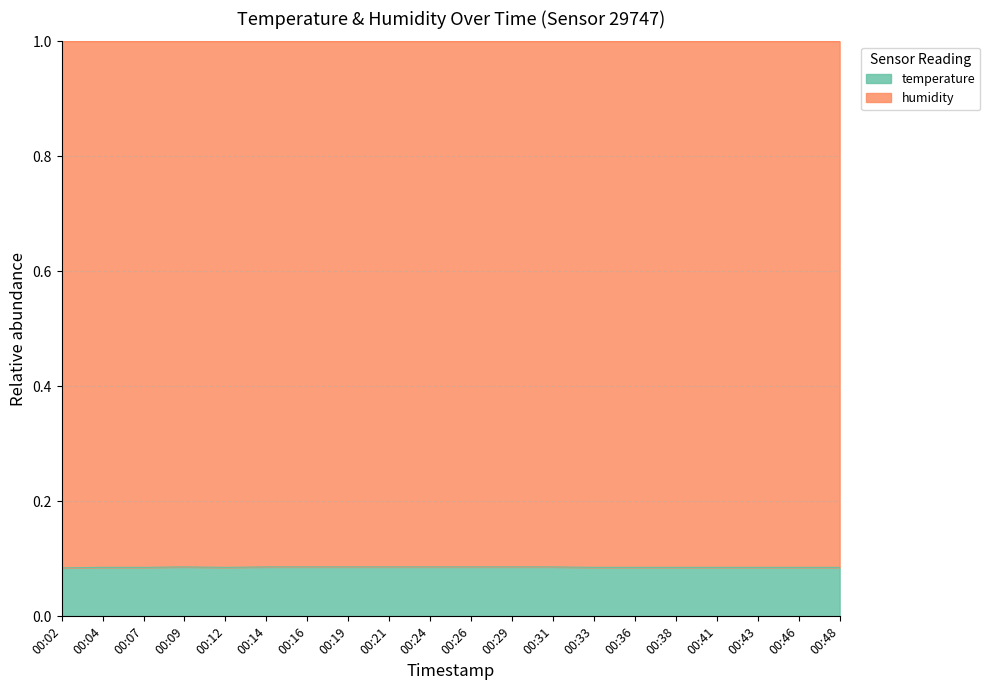

List the labels in order of value, largest first.

00:09, 00:14, 00:16, 00:19, 00:21, 00:24, 00:26, 00:29, 00:31, 00:04, 00:07, 00:12, 00:33, 00:36, 00:38, 00:41, 00:43, 00:46, 00:48, 00:02